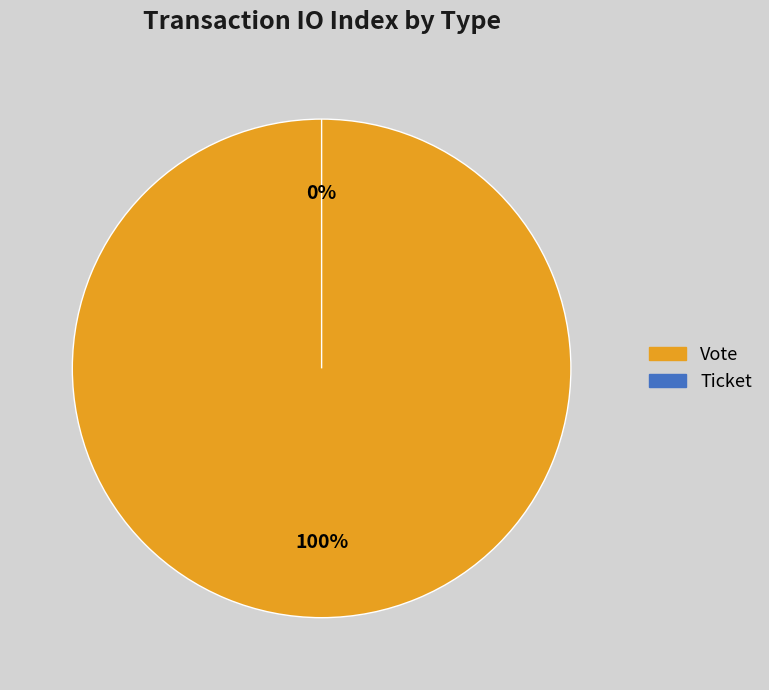

To the nearest percent, what is the combined percentage of Ticket and Vote?

100%